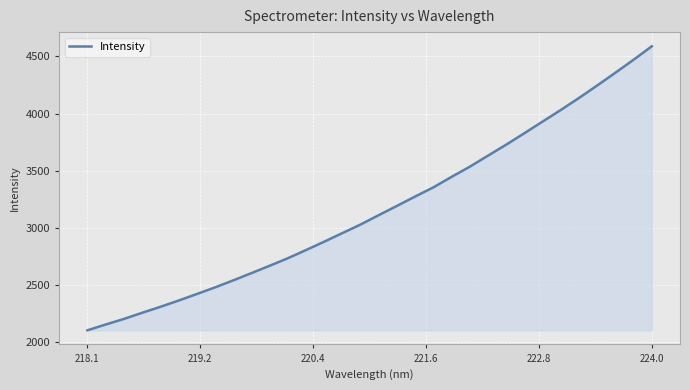

What is the difference between the maximum and minimum values?

2483.6